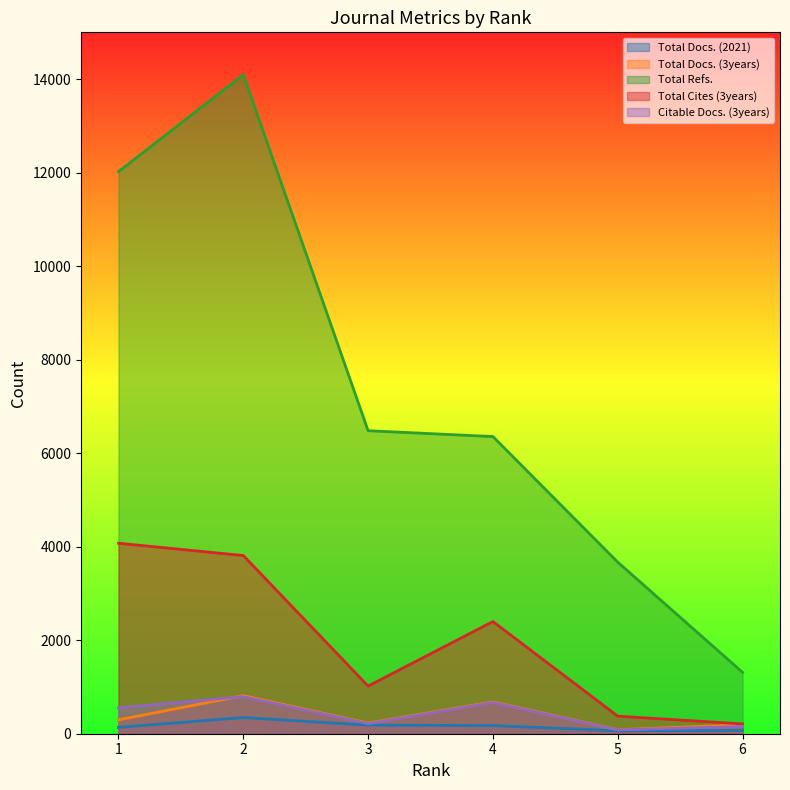

Between 2 and 1, which is larger?

2